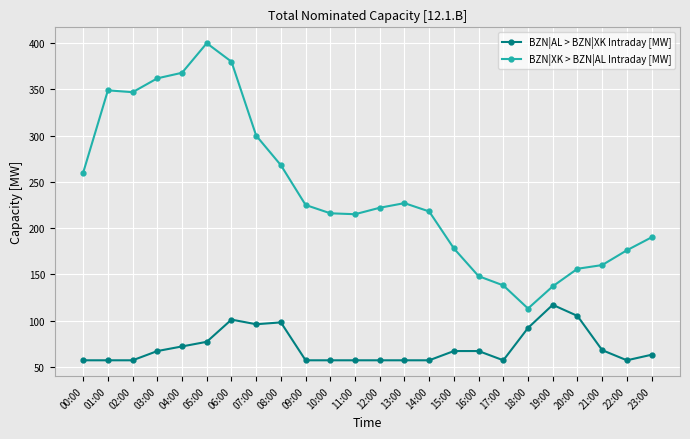

True or false: BZN|XK > BZN|AL Intraday [MW] and BZN|AL > BZN|XK Intraday [MW] cross at least once.

False